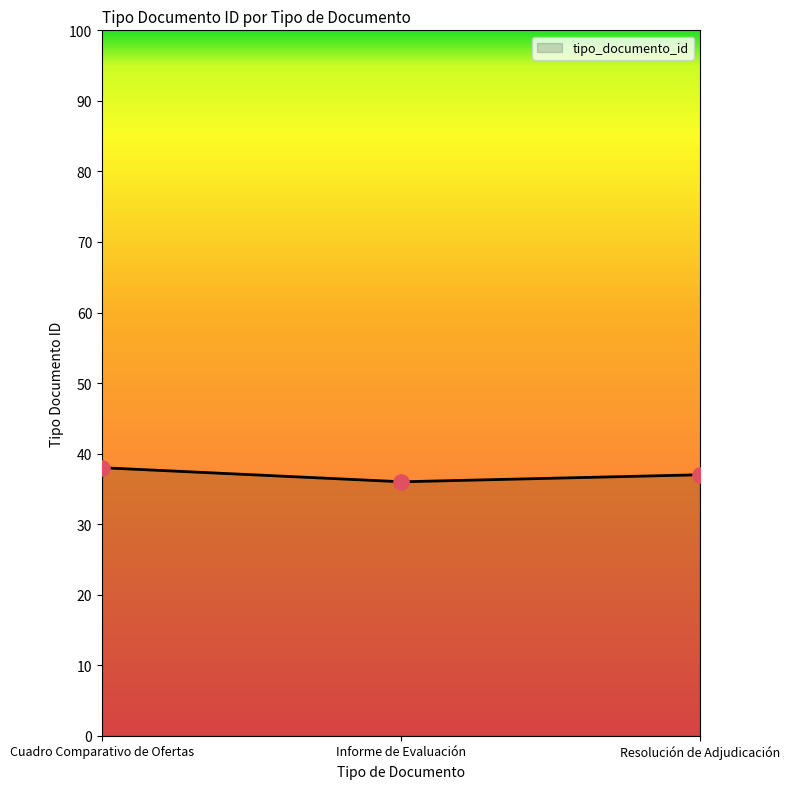

Between Resolución de Adjudicación and Cuadro Comparativo de Ofertas, which is larger?

Cuadro Comparativo de Ofertas